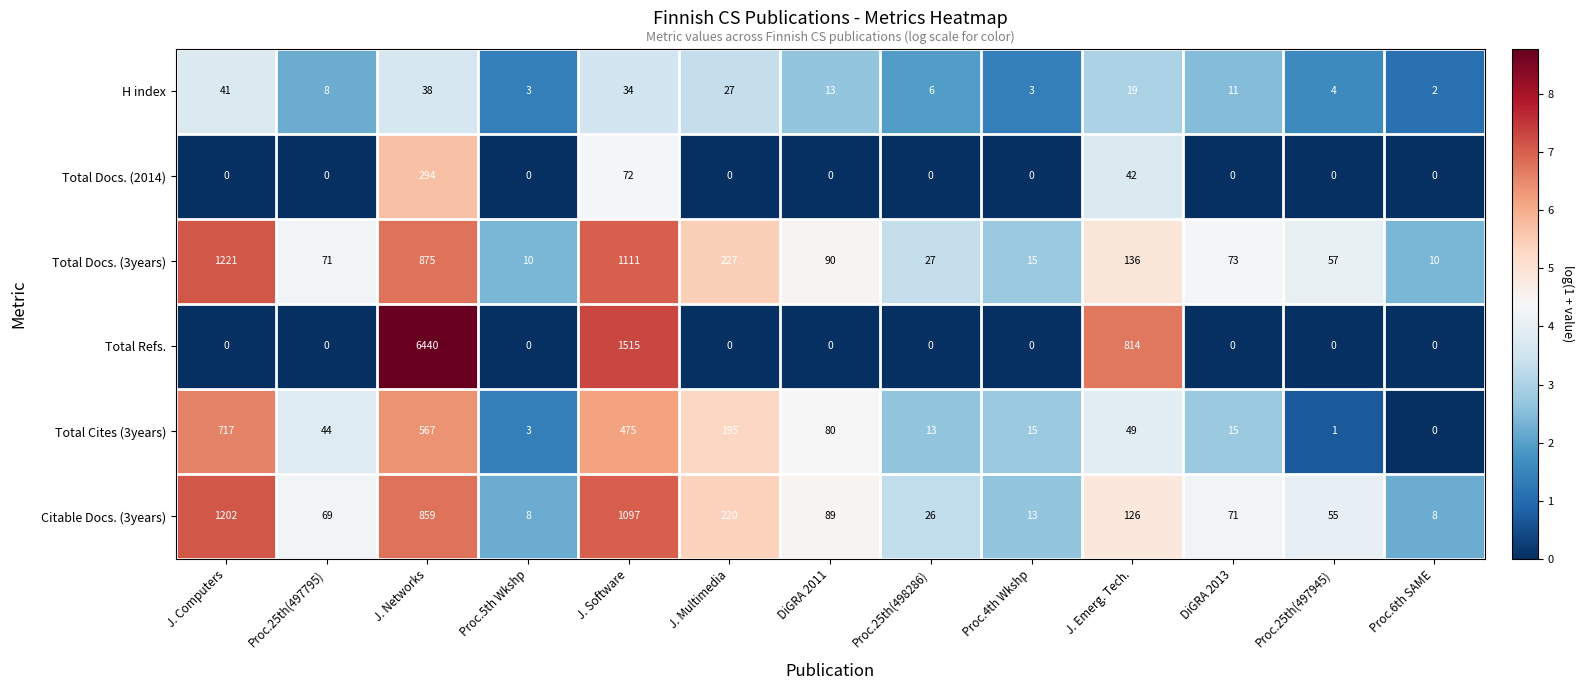

List the series in order of their peak value, highest first.

Total Refs., Total Docs. (3years), Citable Docs. (3years), Total Cites (3years), Total Docs. (2014), H index